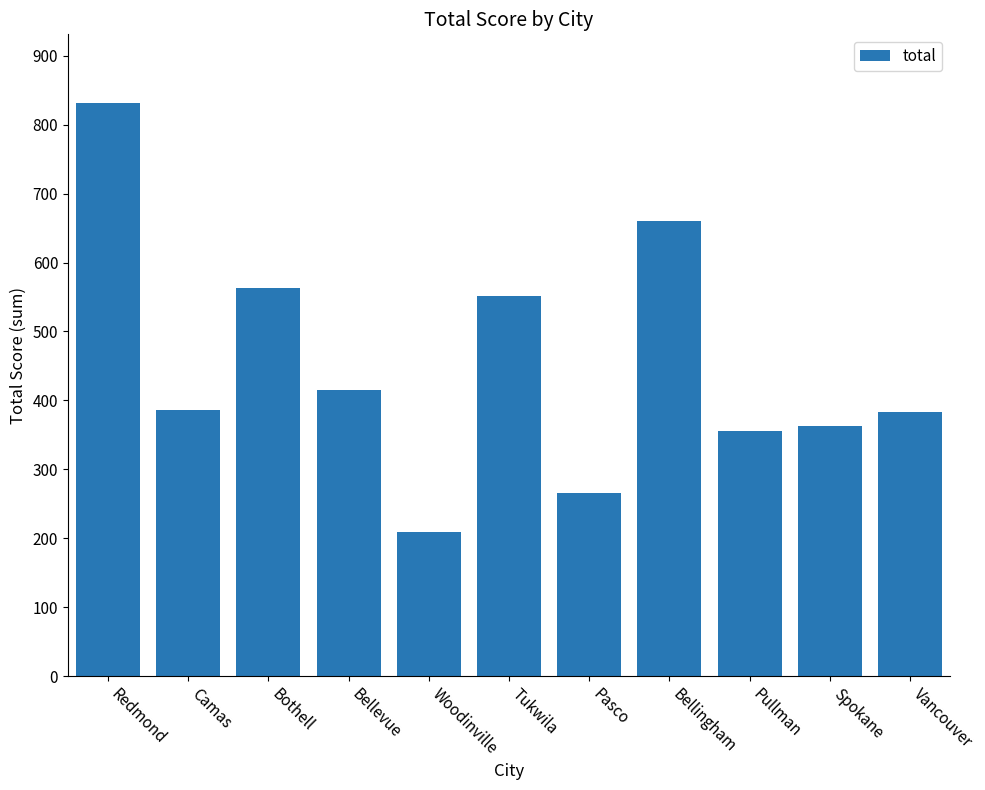

Is it true that the value at Pullman is 356?

True